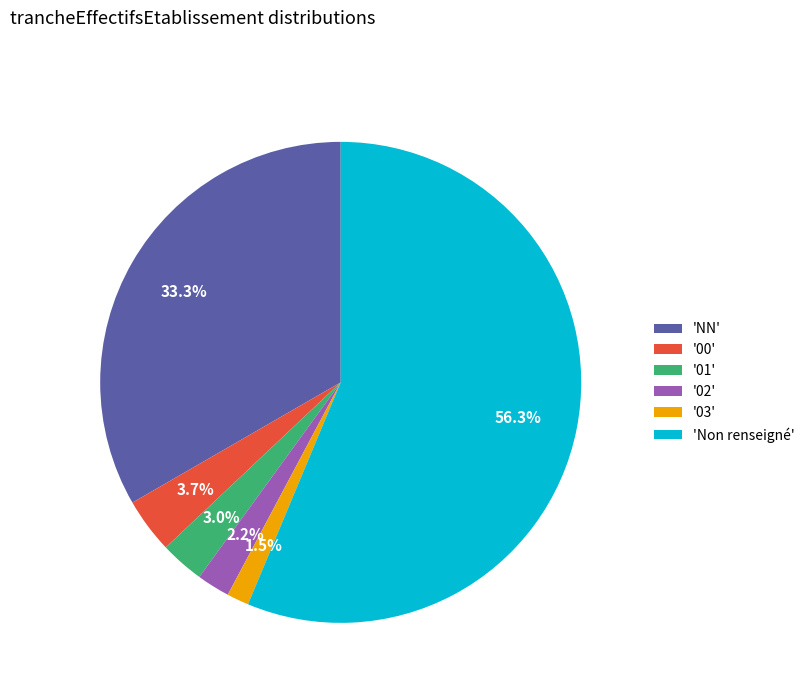

Between '01' and '00', which is larger?

'00'